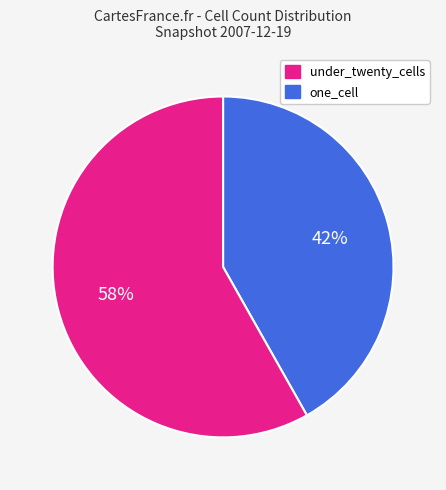

To the nearest percent, what is the average slice percentage?

50%